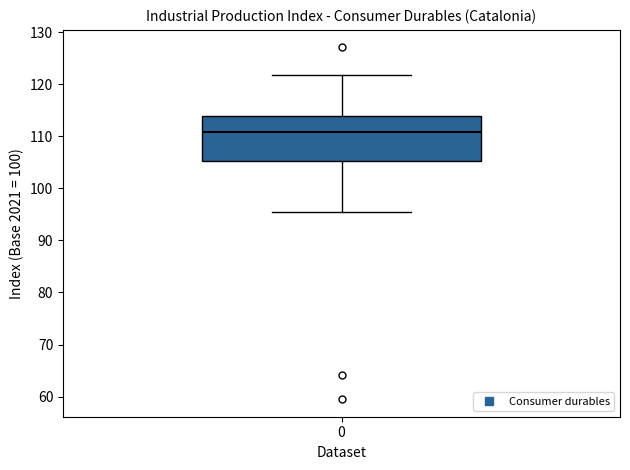

Where does the median line of the box at x = 0 sit on the y-axis? The values are not printed on the chart, so give them approximately, as read against the axis.

111